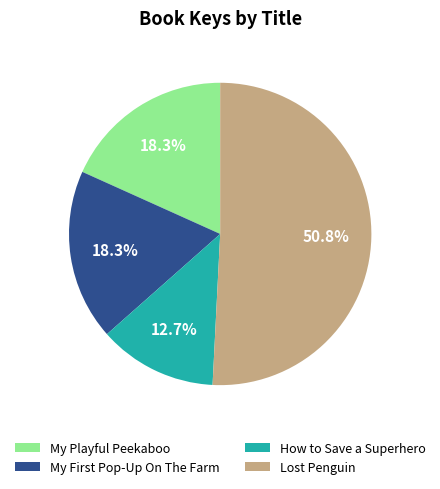

To the nearest percent, what is the difference between the largest and smallest slice percentages?

38%